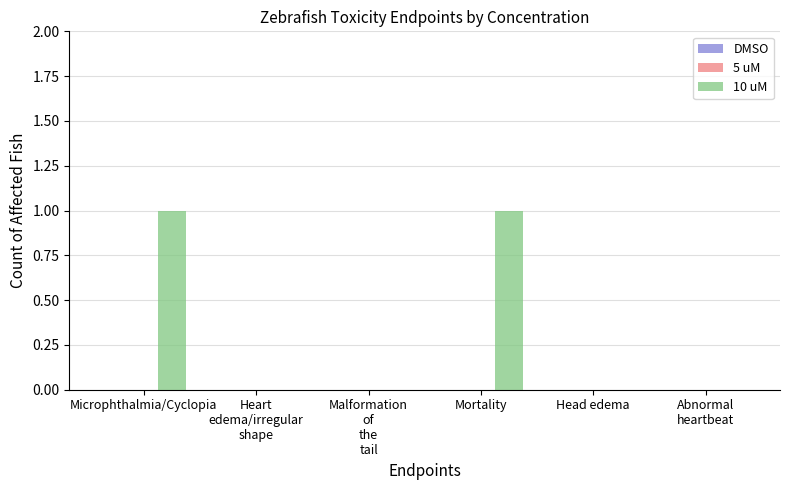

True or false: the data shows 0 at Head edema.

True